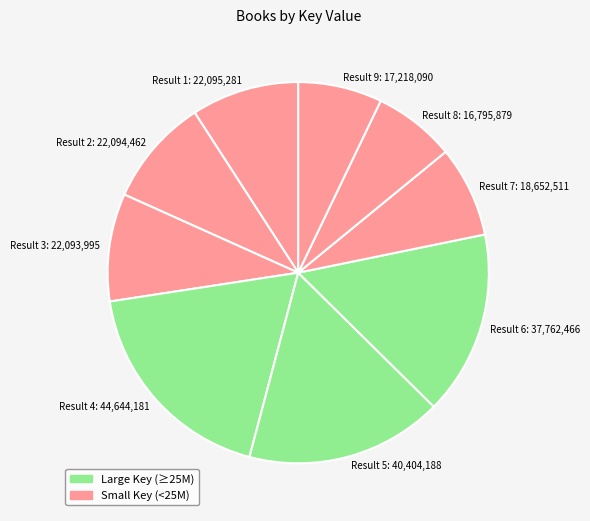

Do Result 9: 17,218,090 and Result 3: 22,093,995 together represent more than half of the pie?

No